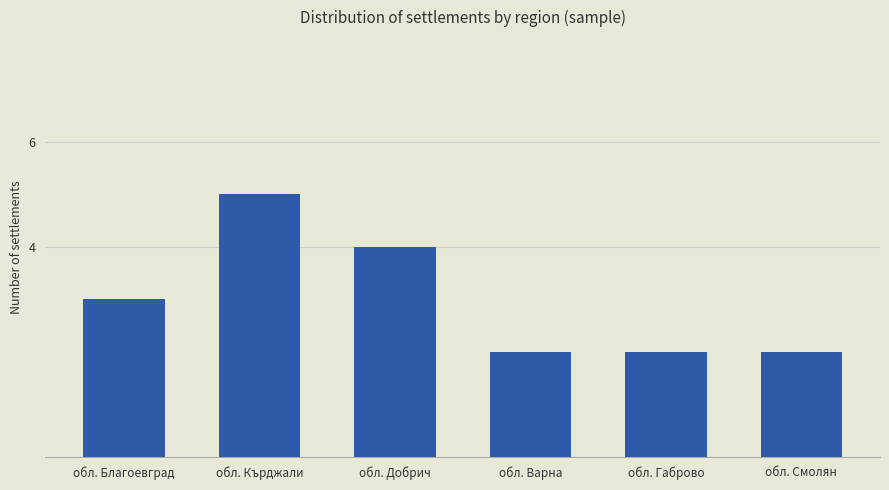

Reading left to right, list all the values displayed in this chart.

обл. Благоевград=3	обл. Кърджали=5	обл. Добрич=4	обл. Варна=2	обл. Габрово=2	обл. Смолян=2